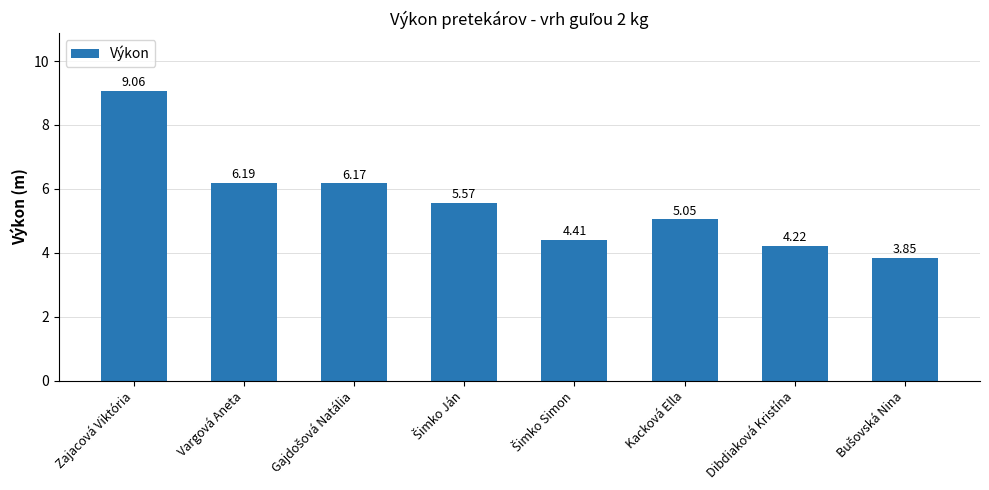

What is the sum of all values?

44.5